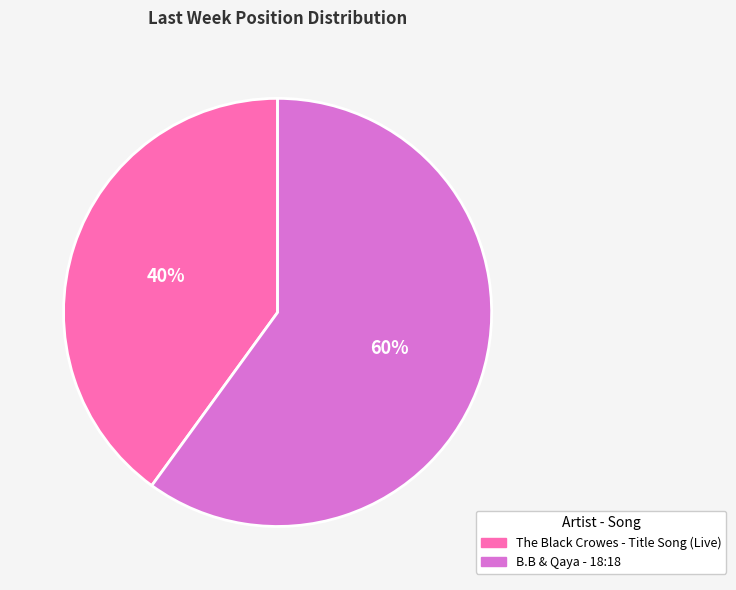

Does any single category account for the majority?

Yes